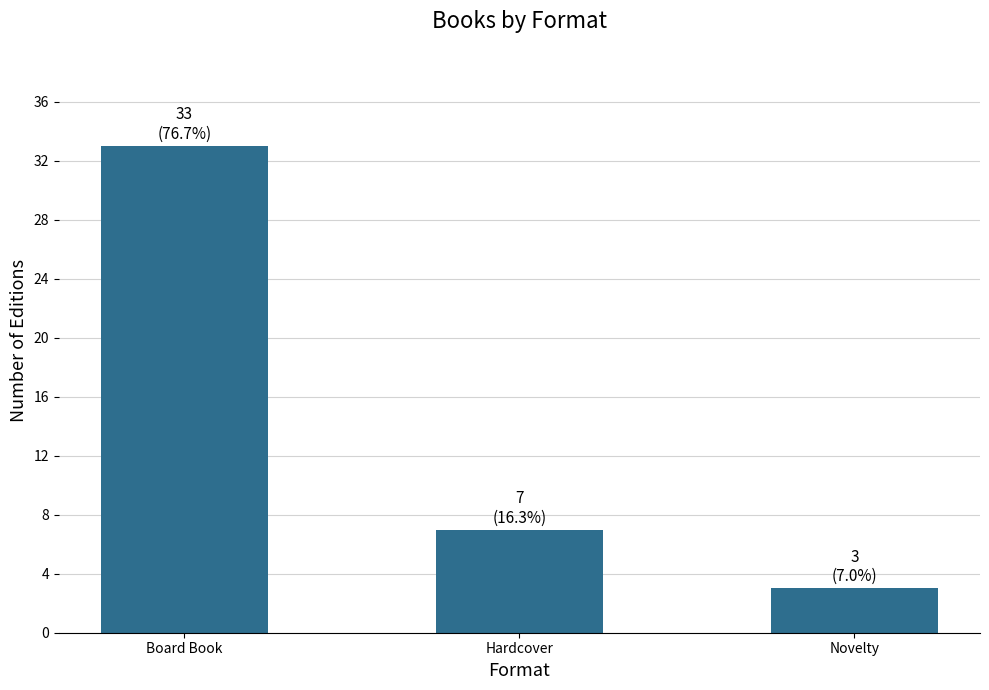

What is the label of the 3rd bar from the right?

Board Book